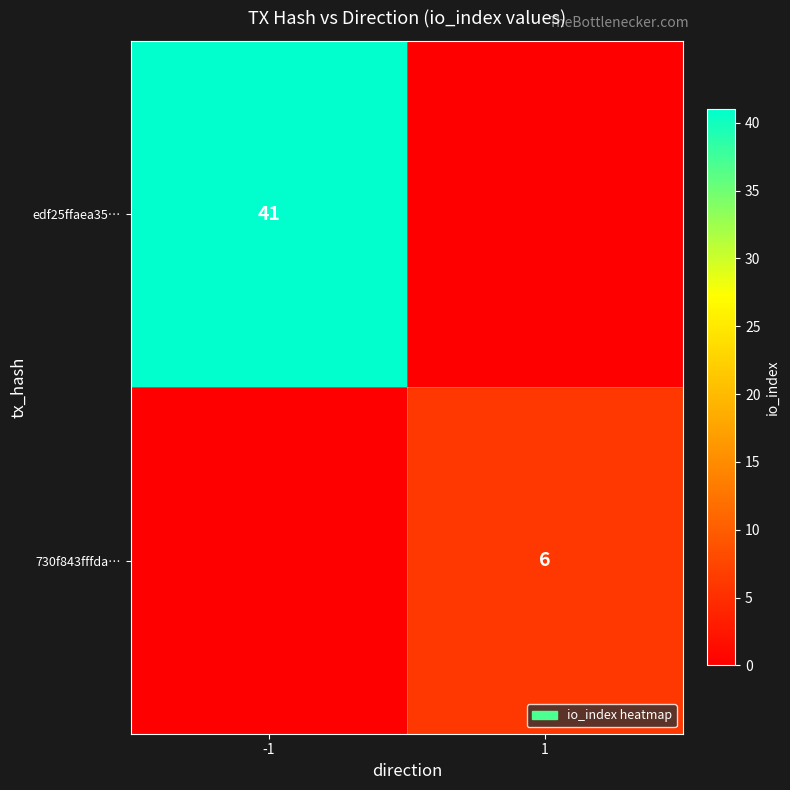

What is the difference between the highest and lowest values at -1?

41